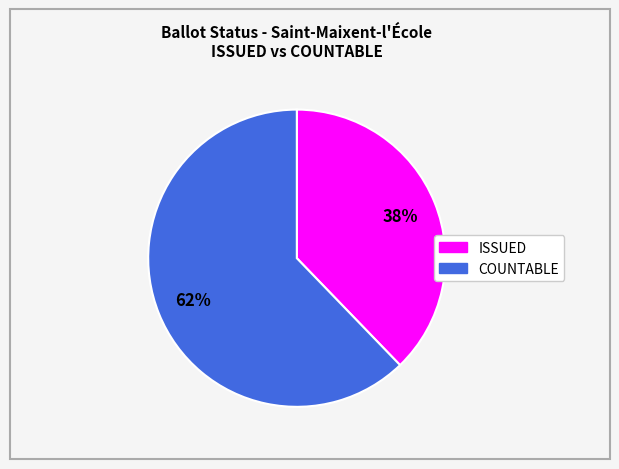

Which has a higher value, COUNTABLE or ISSUED?

COUNTABLE